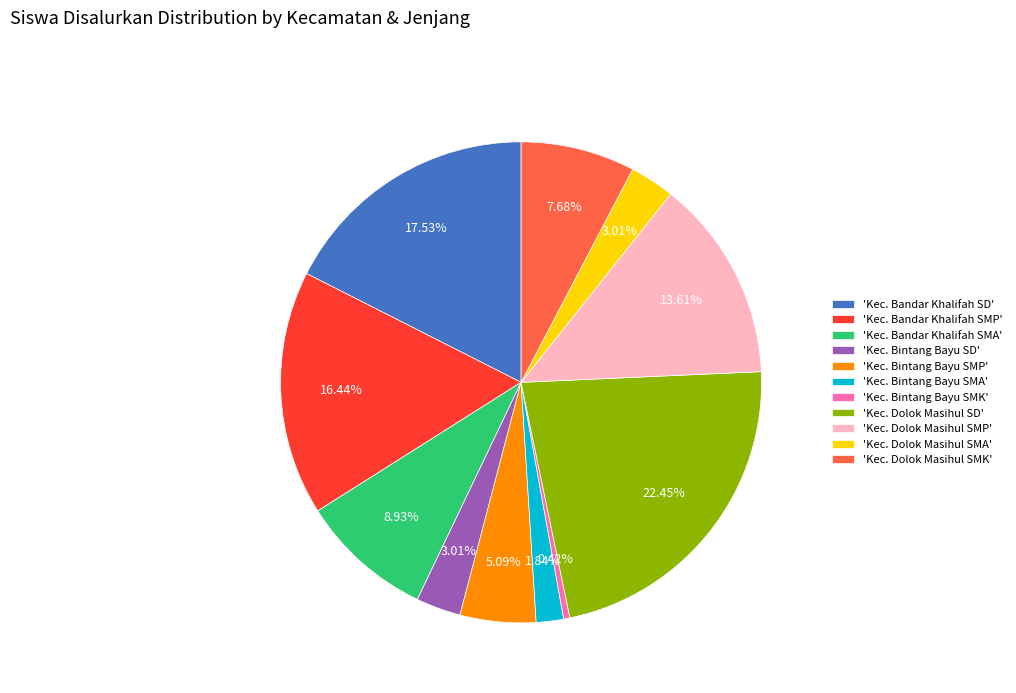

How many segments does this pie chart have?

11